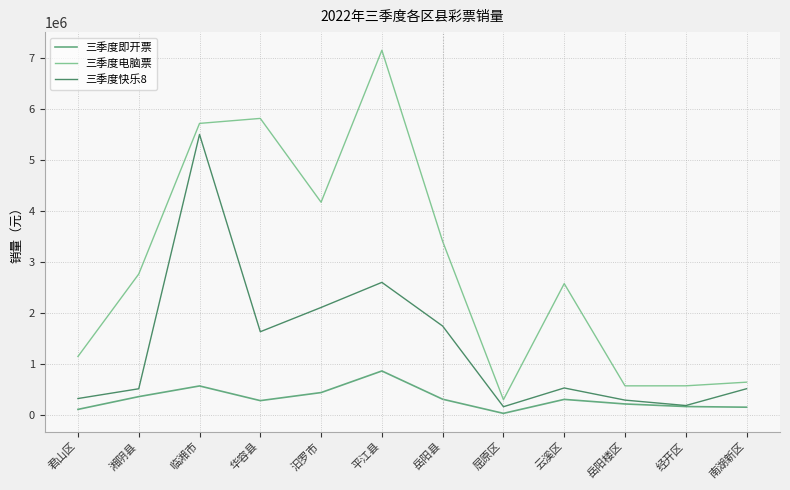

What is the difference between the maximum and minimum values in the 三季度电脑票 series?

6852411